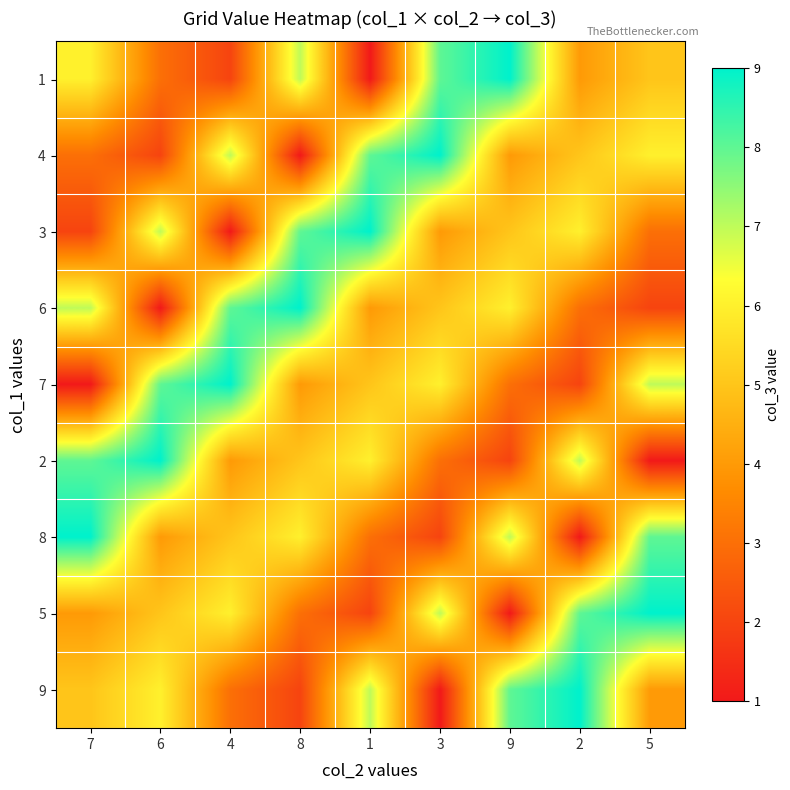

What is the smallest value displayed?

1